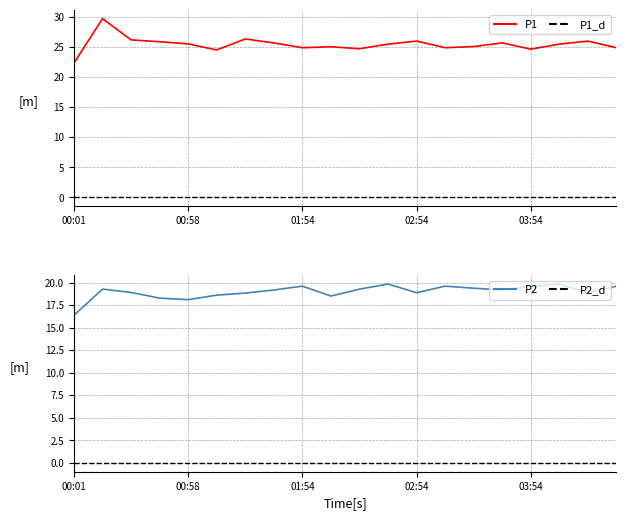

What is the minimum value for P2?

16.4